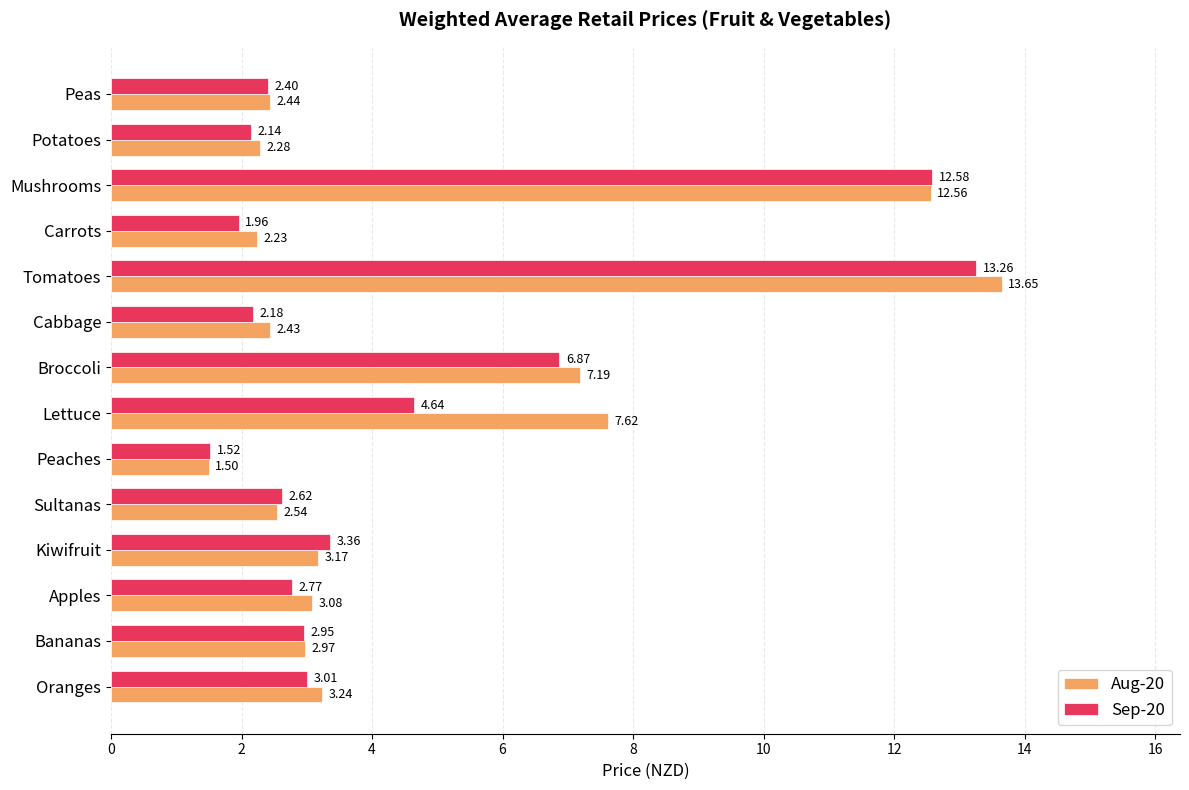

What is the sum of all Sep-20 values?

62.3